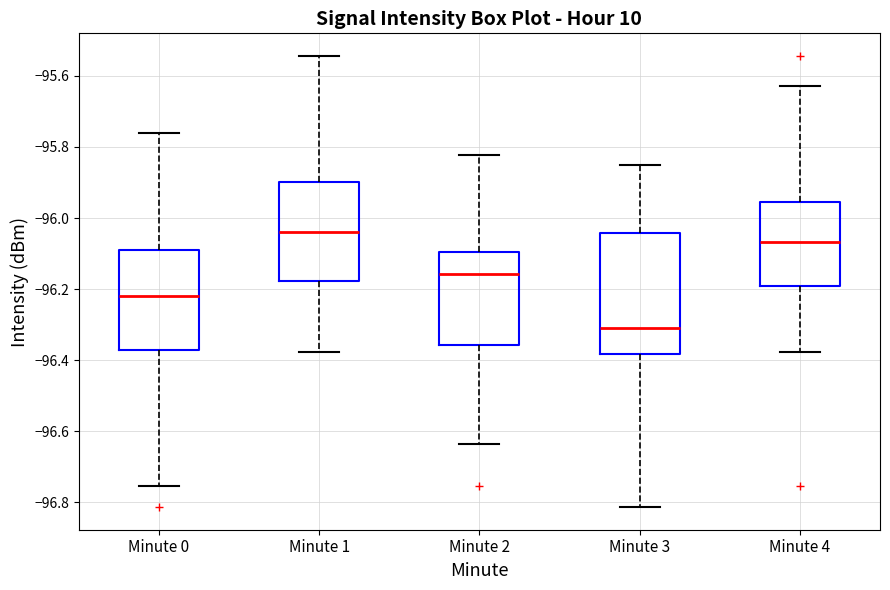

Which box is the tallest, from its lower edge to its upper edge?

Minute 3